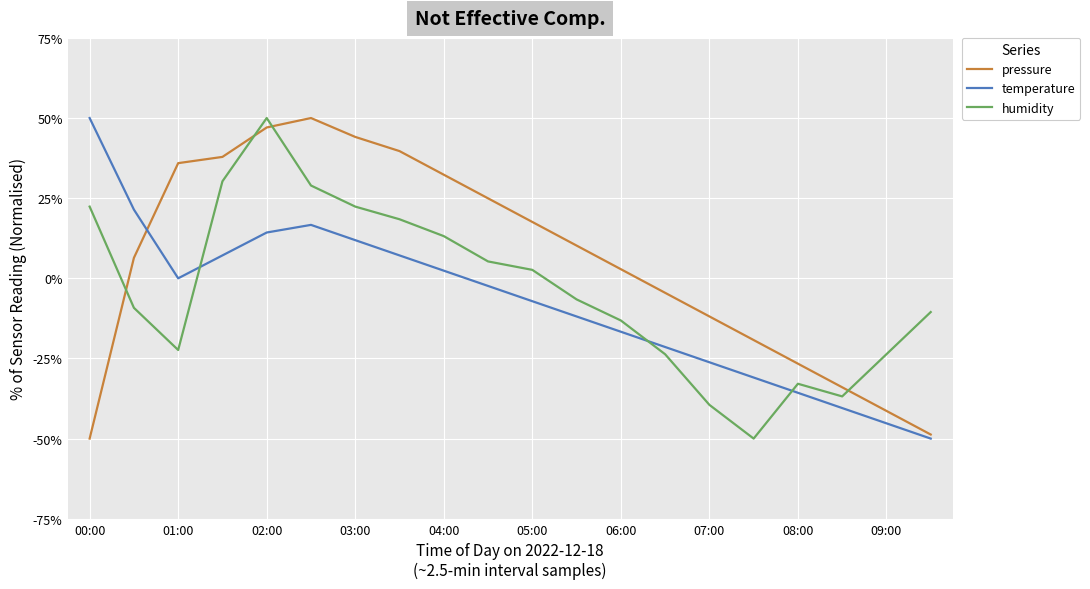

Is this an area chart (filled region under the line)?

No